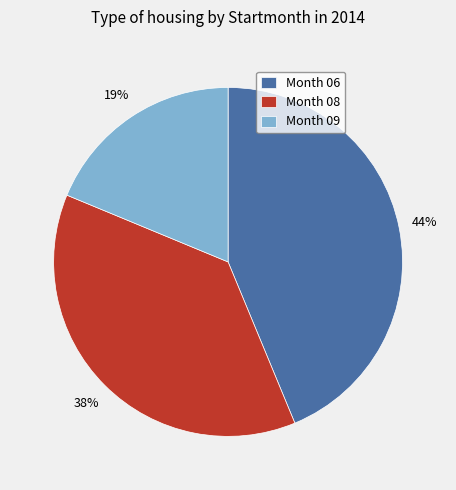

How many slices are in this pie chart?

3